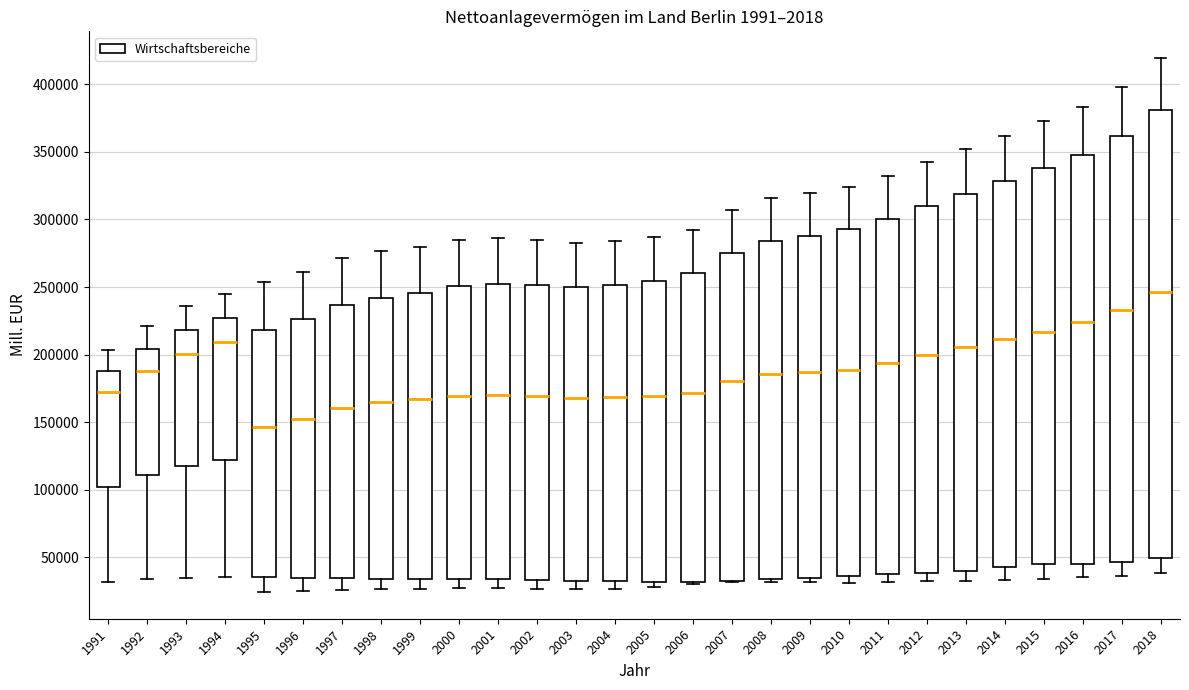

Reading left to right, transcribe this box plot: for each box, give where its median line is, the range the box spans, and where its two whiskers end, as read against the y-axis. The values are not printed on the chart, so give them approximately, as read against the axis.

1991: median 170000, box 100000 to 190000, whiskers 30000 to 205000
1992: median 185000, box 110000 to 205000, whiskers 35000 to 220000
1993: median 200000, box 120000 to 220000, whiskers 35000 to 235000
1994: median 210000, box 120000 to 225000, whiskers 35000 to 245000
1995: median 145000, box 35000 to 220000, whiskers 25000 to 255000
1996: median 150000, box 35000 to 225000, whiskers 25000 to 260000
1997: median 160000, box 35000 to 235000, whiskers 25000 to 270000
1998: median 165000, box 35000 to 240000, whiskers 25000 to 275000
1999: median 165000, box 35000 to 245000, whiskers 25000 to 280000
2000: median 170000, box 35000 to 250000, whiskers 25000 to 285000
2001: median 170000, box 35000 to 255000, whiskers 25000 to 285000
2002: median 170000, box 35000 to 250000, whiskers 25000 to 285000
2003: median 170000, box 30000 to 250000, whiskers 25000 to 285000
2004: median 170000, box 30000 to 250000, whiskers 25000 to 285000
2005: median 170000, box 30000 to 255000, whiskers 30000 (just below the box's lower edge) to 285000
2006: median 170000, box 30000 to 260000, whiskers 30000 (just below the box's lower edge) to 290000
2007: median 180000, box 30000 to 275000, whiskers 30000 to 305000
2008: median 185000, box 35000 to 285000, whiskers 30000 to 315000
2009: median 185000, box 35000 to 290000, whiskers 30000 to 320000
2010: median 190000, box 35000 to 295000, whiskers 30000 to 325000
2011: median 195000, box 35000 to 300000, whiskers 30000 to 330000
2012: median 200000, box 40000 to 310000, whiskers 30000 to 345000
2013: median 205000, box 40000 to 320000, whiskers 30000 to 350000
2014: median 210000, box 40000 to 330000, whiskers 35000 to 360000
2015: median 215000, box 45000 to 340000, whiskers 35000 to 375000
2016: median 225000, box 45000 to 345000, whiskers 35000 to 385000
2017: median 235000, box 45000 to 360000, whiskers 35000 to 400000
2018: median 245000, box 50000 to 380000, whiskers 40000 to 420000